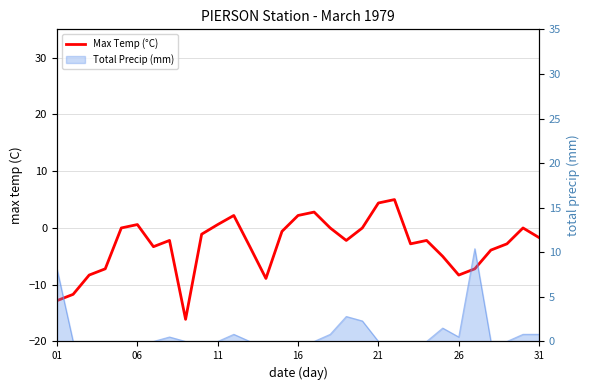

What is the value of the 13th point from the left?

-3.3